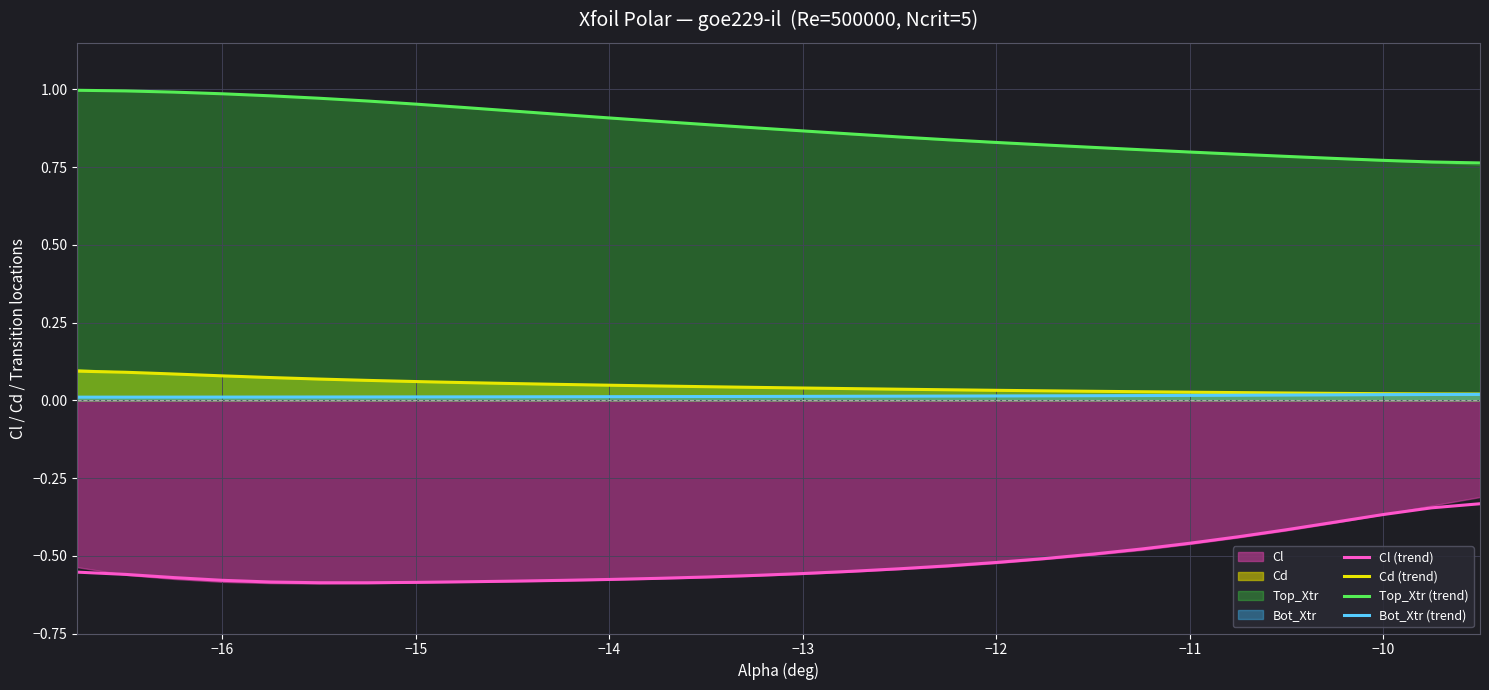

True or false: Cl (trend) and Cd (trend) intersect in this chart.

False